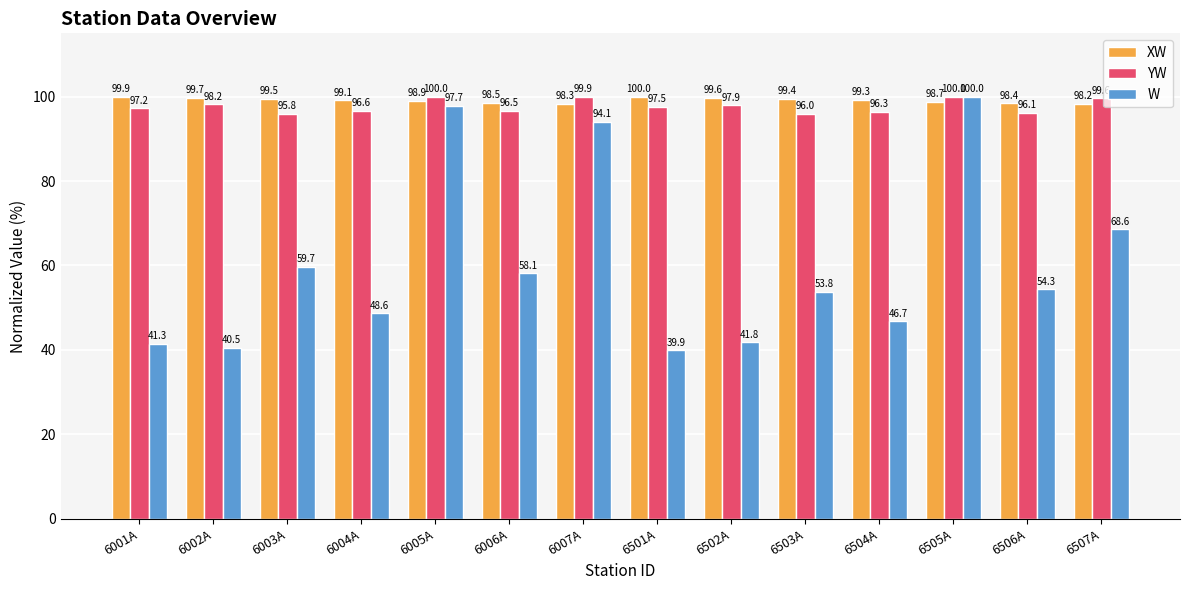

Count the number of data series in this chart.

3